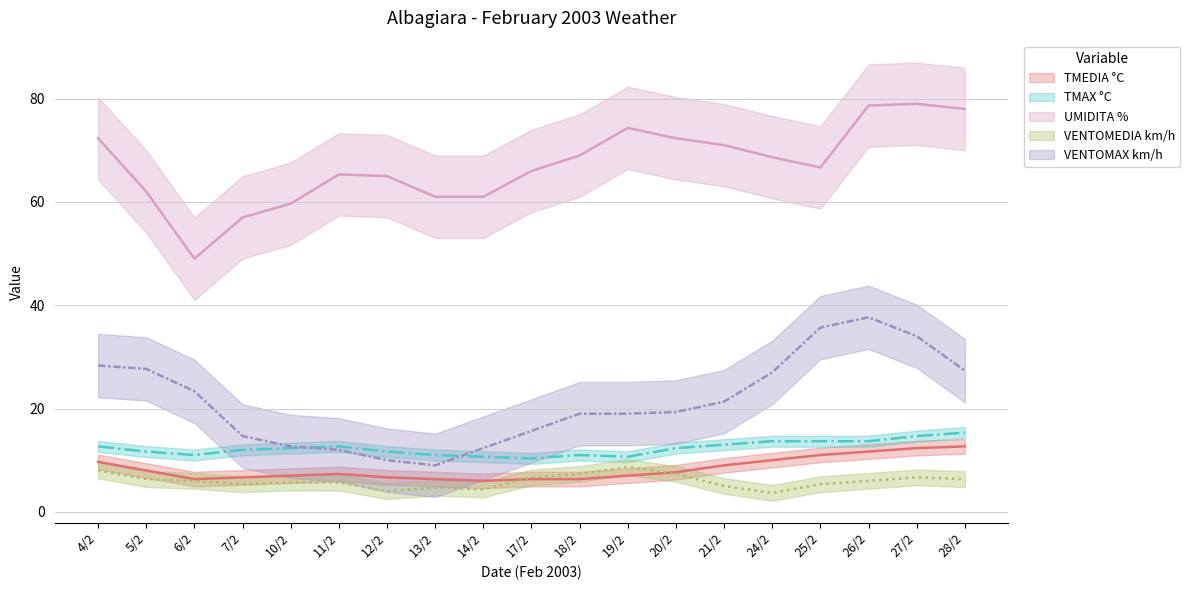

True or false: TMEDIA °C and UMIDITA % intersect in this chart.

False